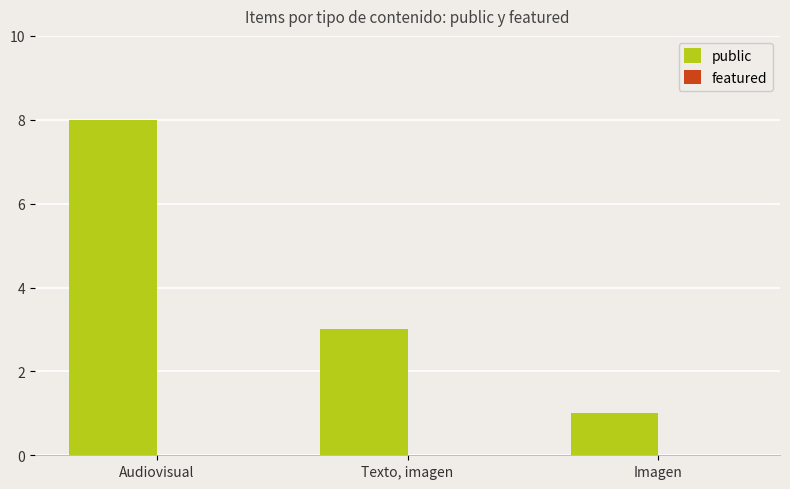

Which category has the lowest value across all series?

Imagen